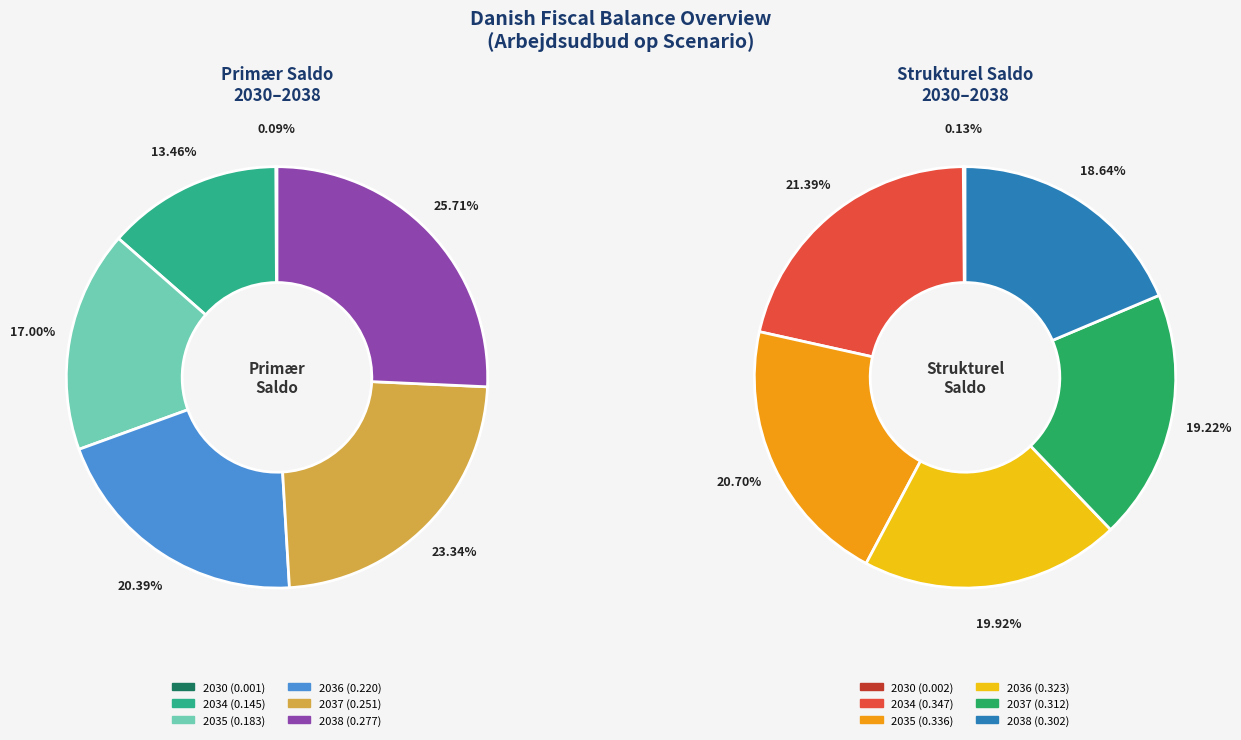

What percentage is the 2037 slice, to the nearest percent?

19%